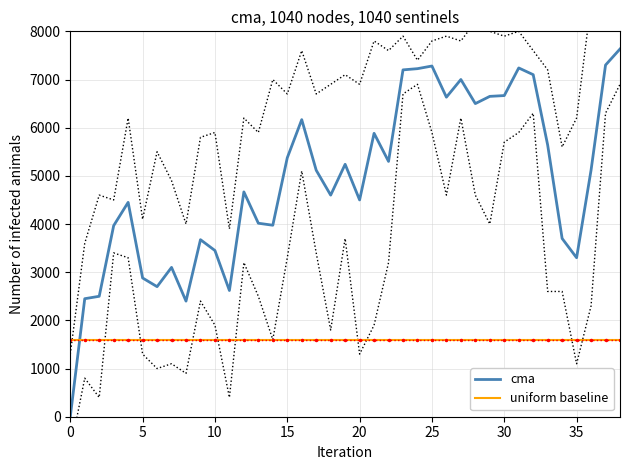

What is the value of the cma point at the 3rd from the left?

2500.0